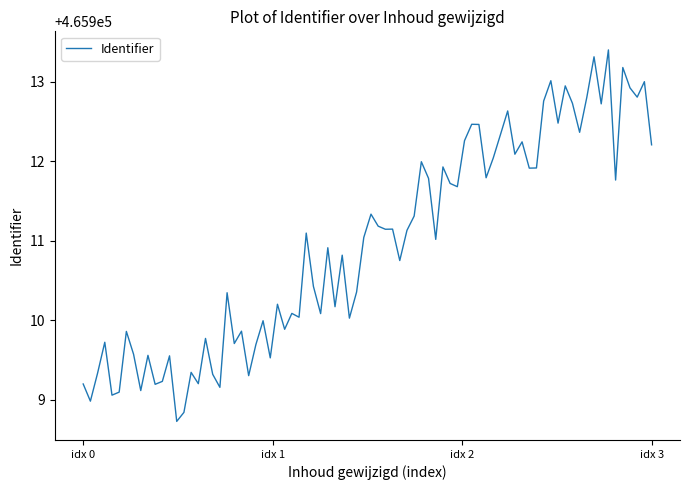

What is the minimum value shown in the chart?

465908.7